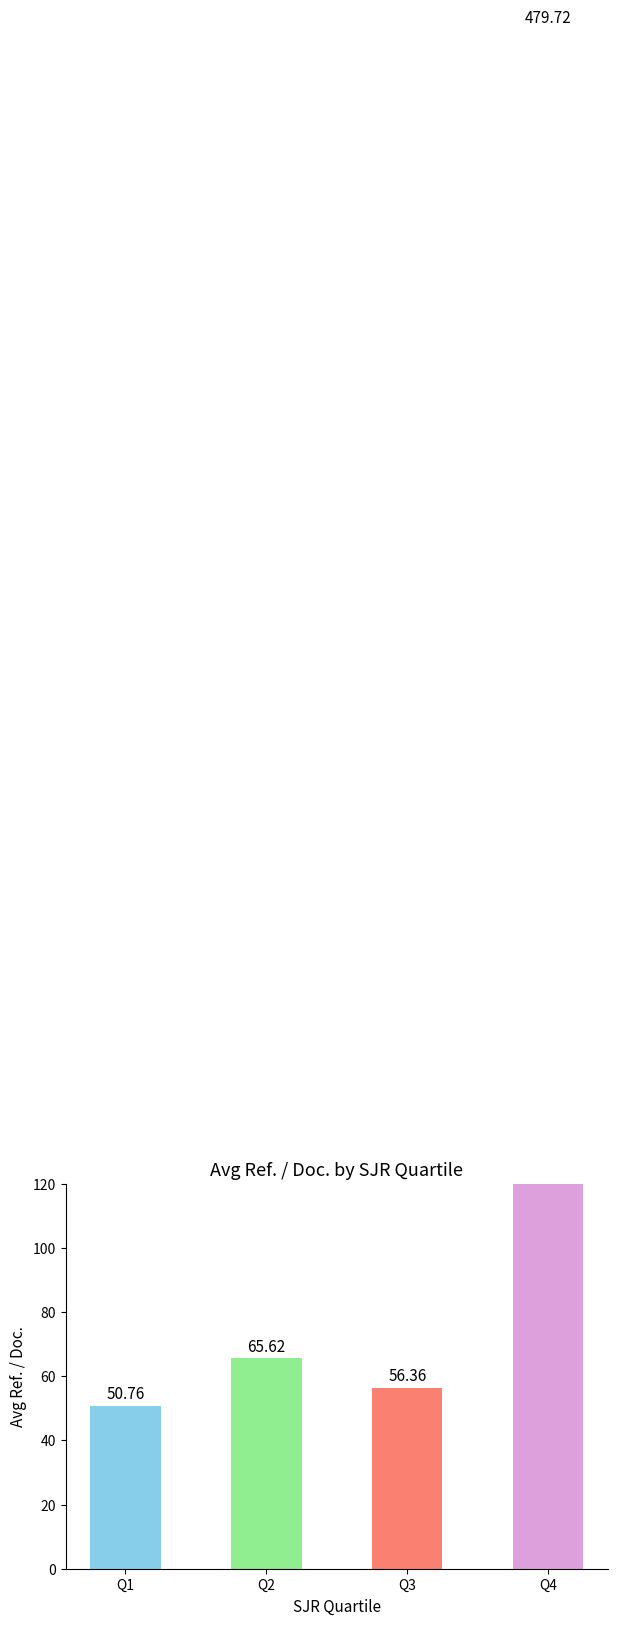

List the labels in order of value, largest first.

Q4, Q2, Q3, Q1